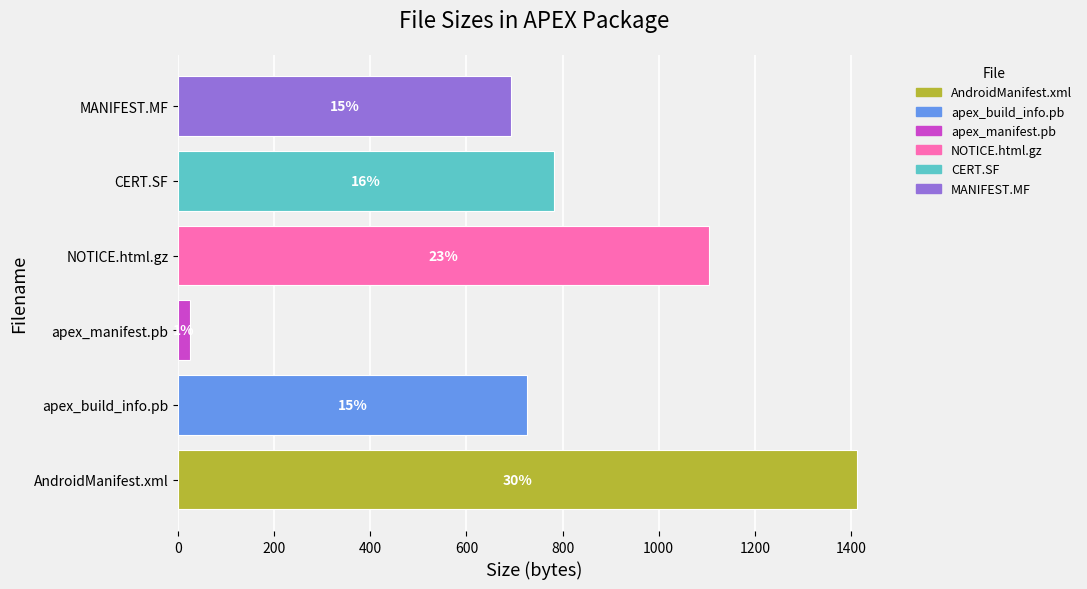

How many bars are there in total?

6